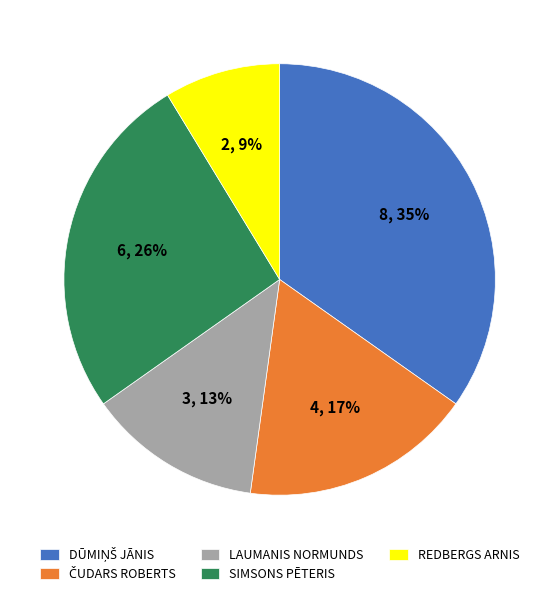

Do REDBERGS ARNIS and SIMSONS PĒTERIS together represent more than half of the pie?

No